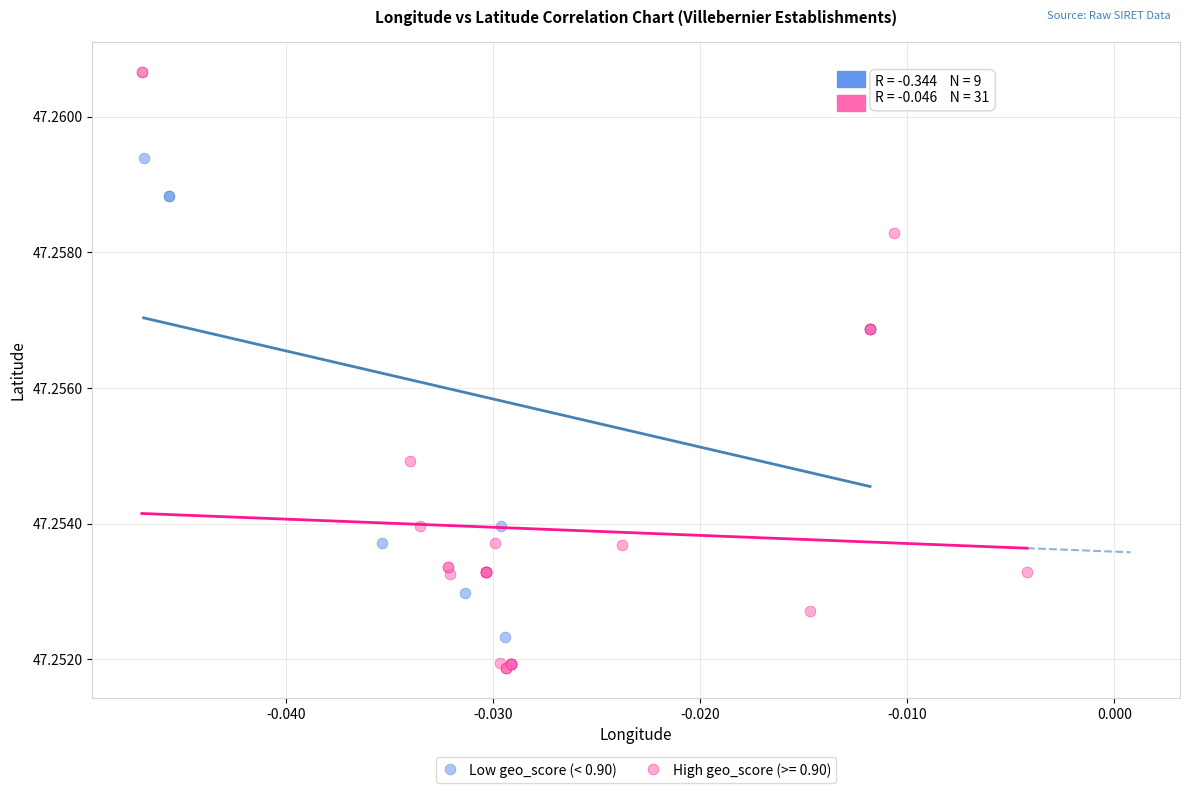

Which series reaches the maximum Y coordinate?

High geo_score (>= 0.90)